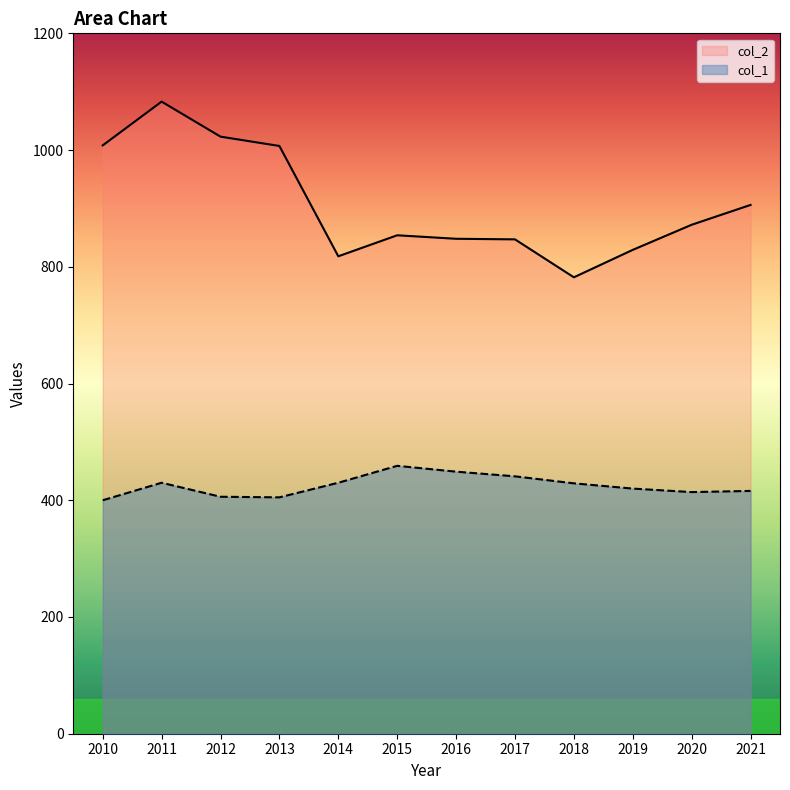

True or false: col_2 and col_1 cross at least once.

False